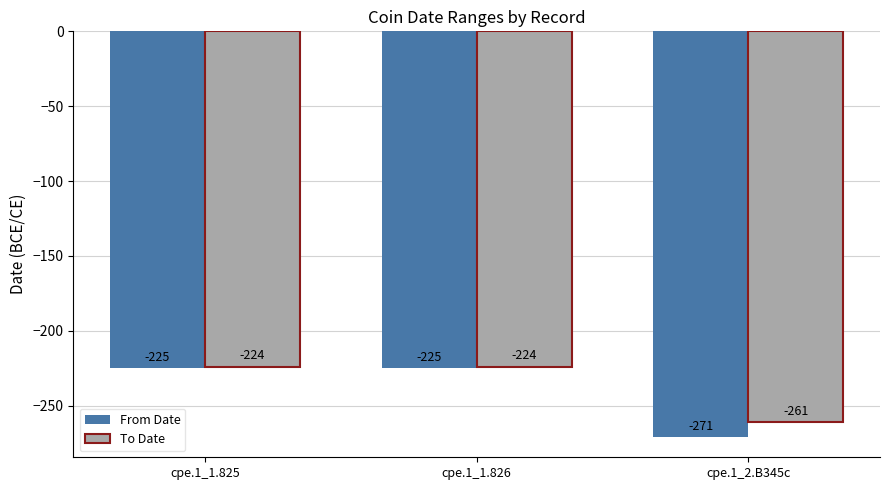

Rank the series by their average value, from highest to lowest.

To Date, From Date